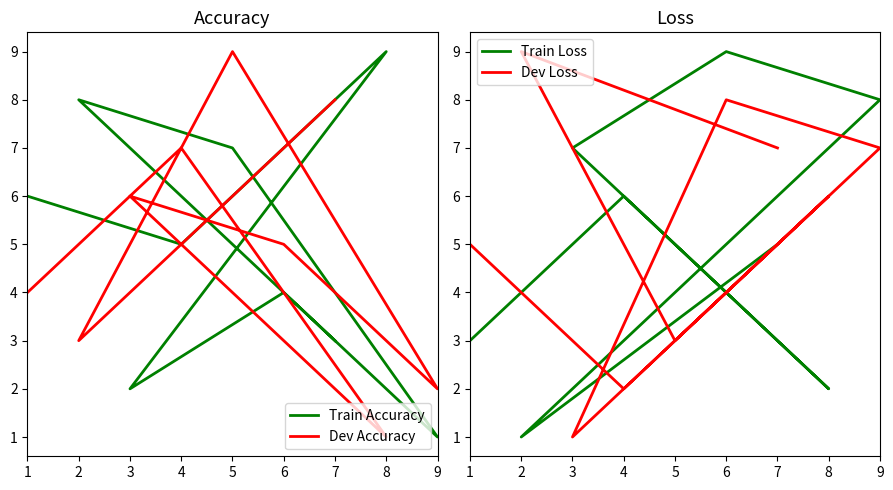

Reading right to left, what are all the values shown in this chart?

Train Accuracy: 6	5	9	2	4	1	7	8	3
Dev Accuracy: 4	7	1	6	5	2	9	3	8
Train Loss: 3	6	2	7	9	8	4	1	5
Dev Loss: 5	2	6	1	8	7	3	9	7